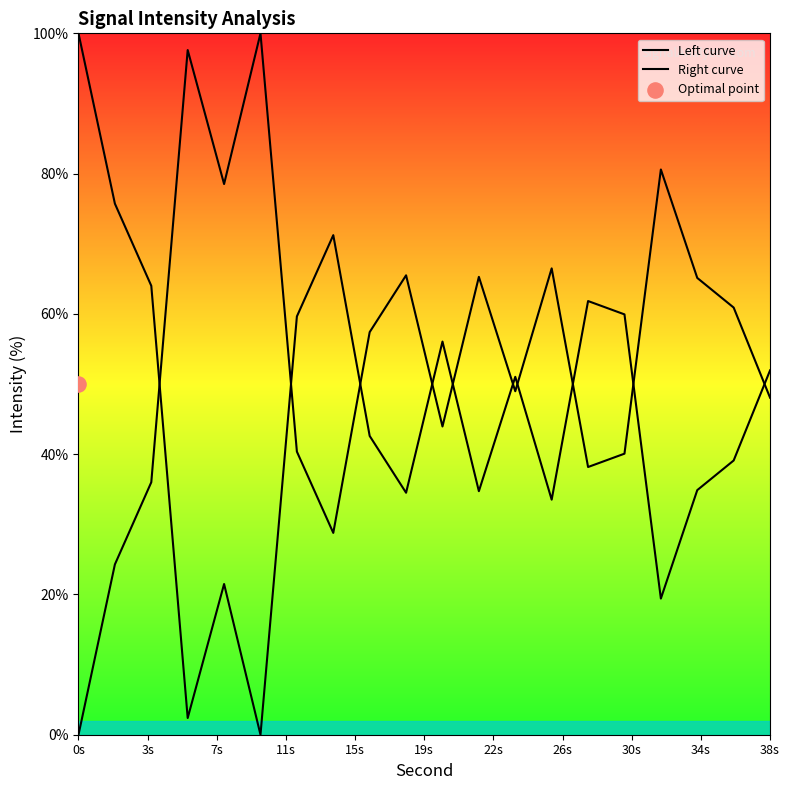

Which series contains the highest Y value?

Left curve